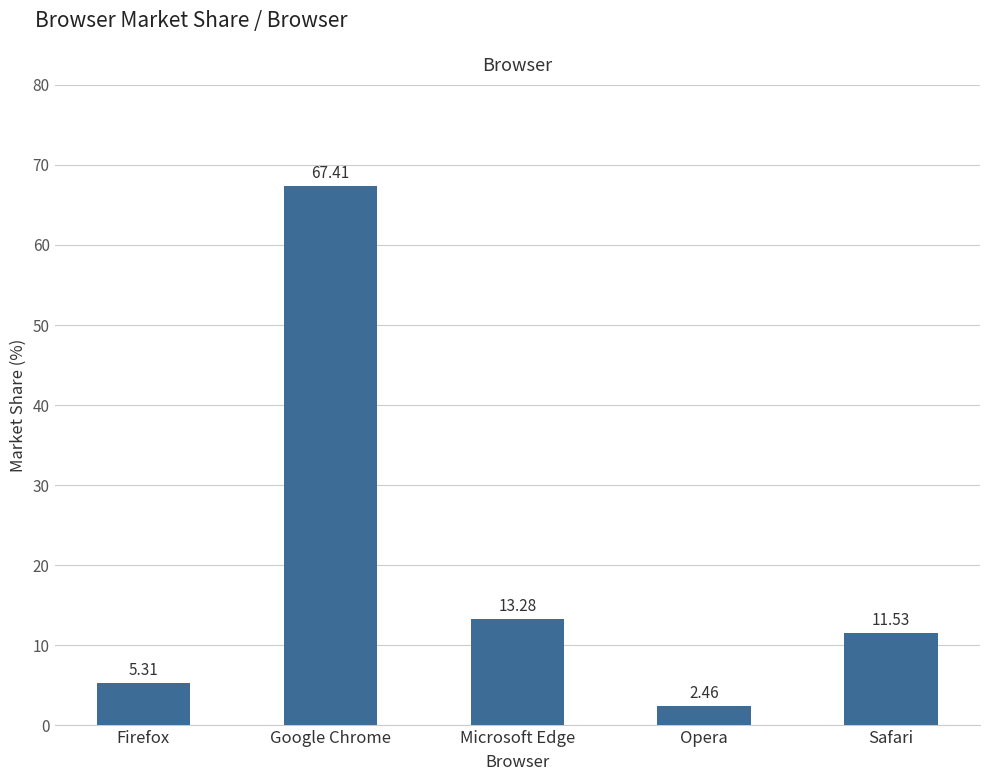

List the labels in order of value, largest first.

Google Chrome, Microsoft Edge, Safari, Firefox, Opera